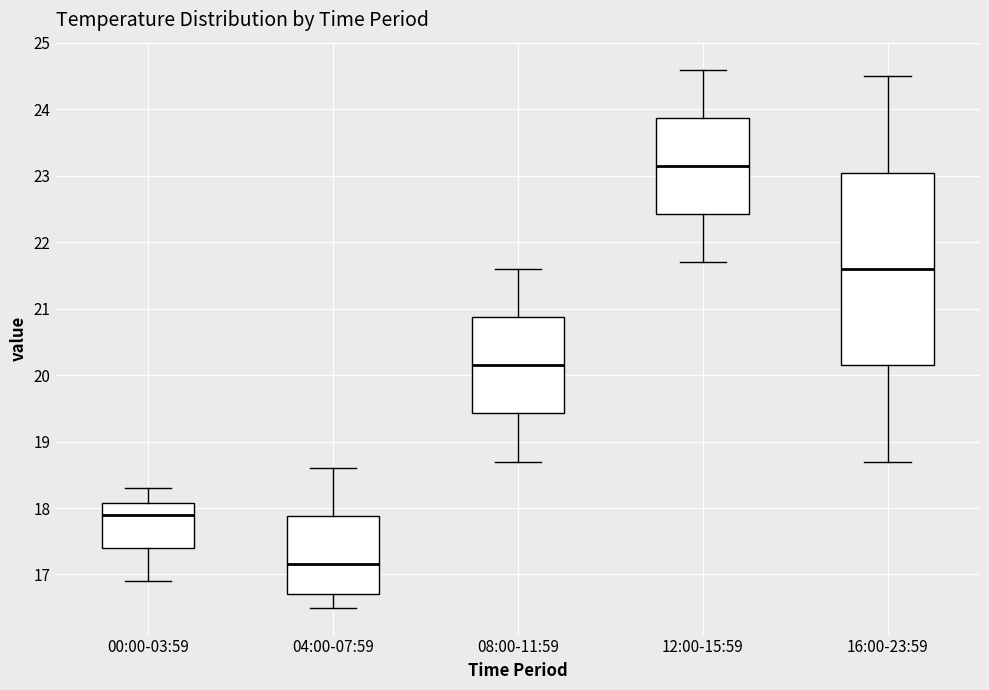

Which box is the tallest, from its lower edge to its upper edge?

16:00-23:59